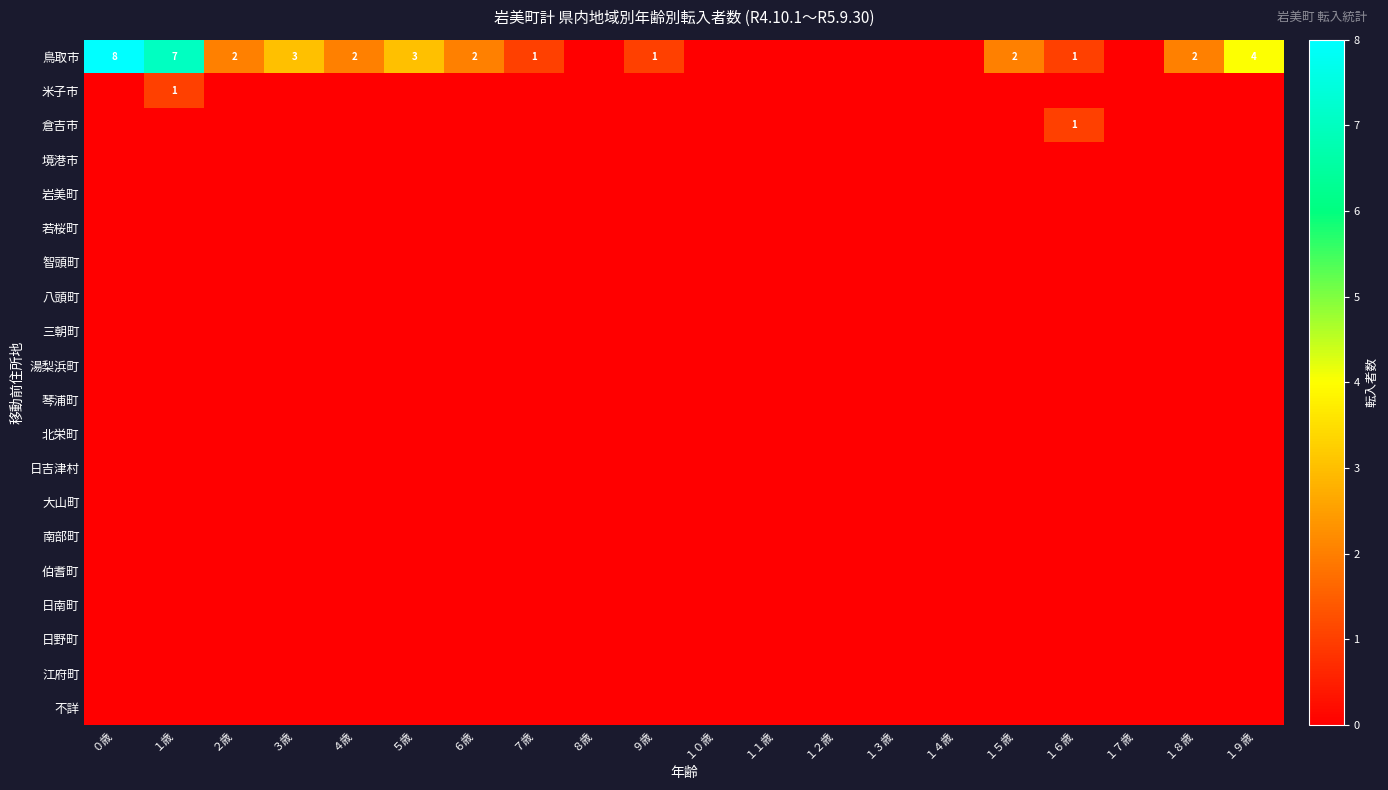

What is the sum of all 米子市 values?

1